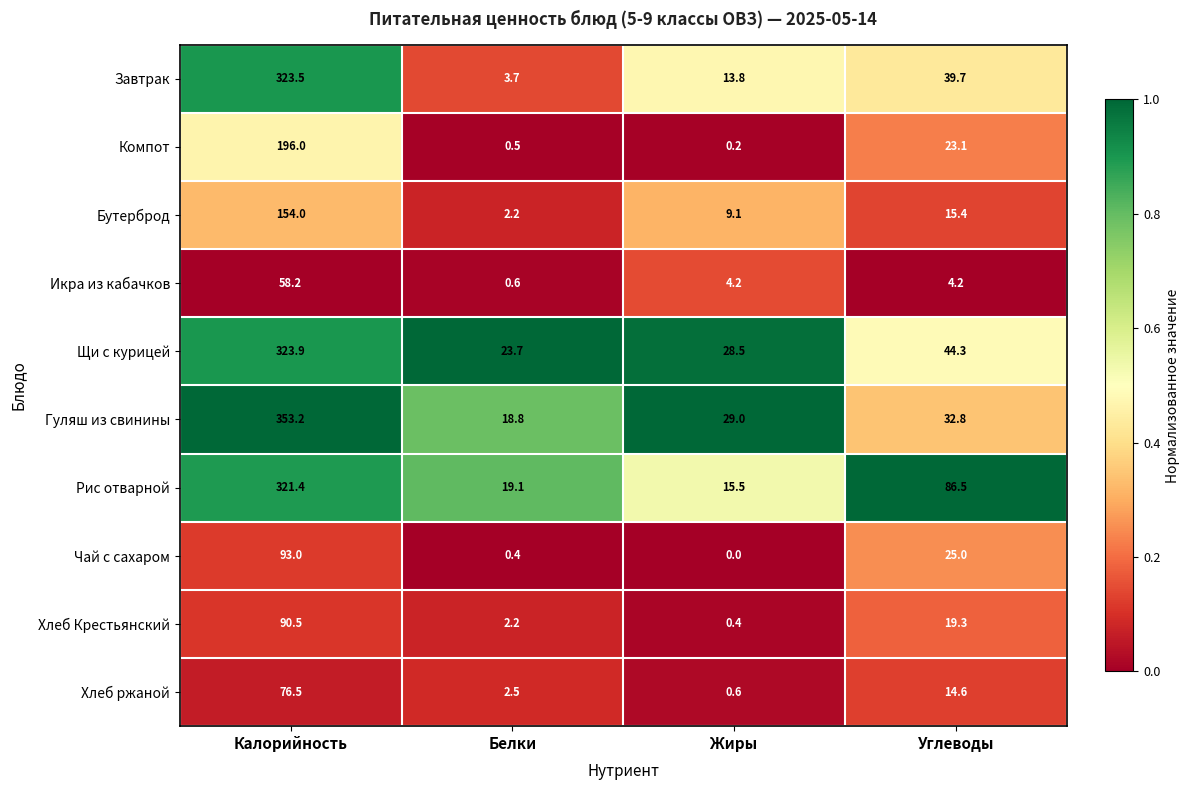

At which category does the chart reach its minimum across all series?

Жиры